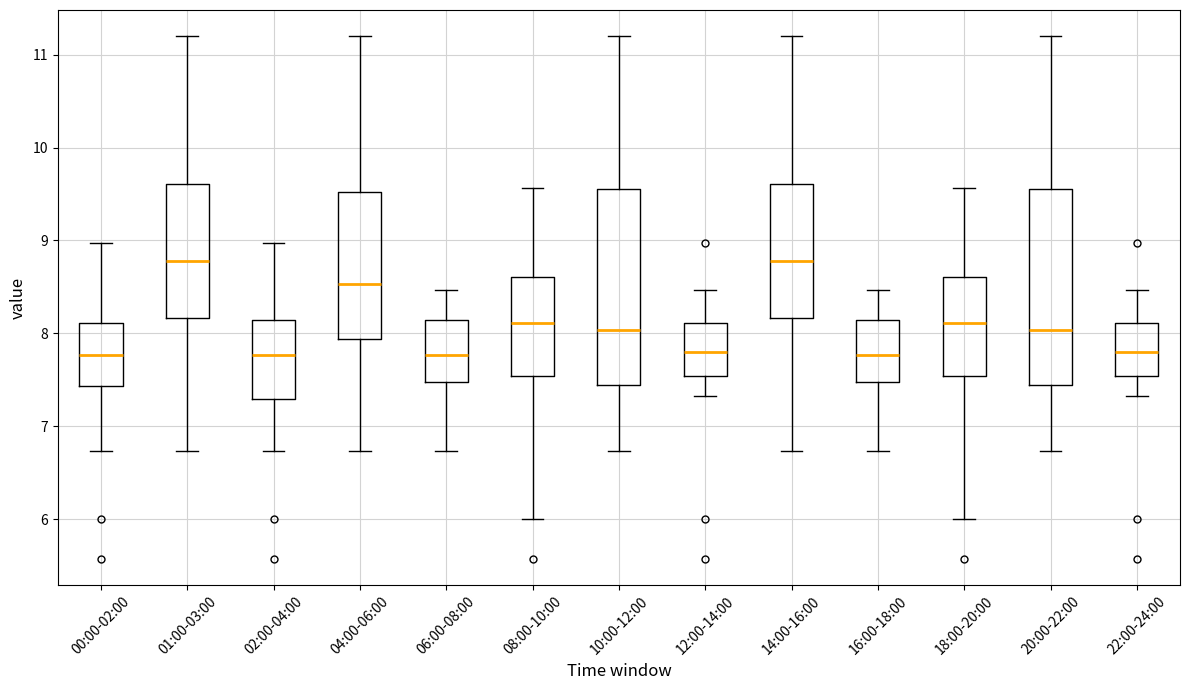

Reading left to right, transcribe this box plot: for each box, give where its median line is, the range the box spans, and where its two whiskers end, as read against the y-axis. The values are not printed on the chart, so give them approximately, as read against the axis.

00:00-02:00: median 7.8, box 7.4 to 8.1, whiskers 6.7 to 9.0
01:00-03:00: median 8.8, box 8.2 to 9.6, whiskers 6.7 to 11.2
02:00-04:00: median 7.8, box 7.3 to 8.1, whiskers 6.7 to 9.0
04:00-06:00: median 8.5, box 7.9 to 9.5, whiskers 6.7 to 11.2
06:00-08:00: median 7.8, box 7.5 to 8.1, whiskers 6.7 to 8.5
08:00-10:00: median 8.1, box 7.5 to 8.6, whiskers 6.0 to 9.6
10:00-12:00: median 8.0, box 7.4 to 9.6, whiskers 6.7 to 11.2
12:00-14:00: median 7.8, box 7.5 to 8.1, whiskers 7.3 to 8.5
14:00-16:00: median 8.8, box 8.2 to 9.6, whiskers 6.7 to 11.2
16:00-18:00: median 7.8, box 7.5 to 8.1, whiskers 6.7 to 8.5
18:00-20:00: median 8.1, box 7.5 to 8.6, whiskers 6.0 to 9.6
20:00-22:00: median 8.0, box 7.4 to 9.6, whiskers 6.7 to 11.2
22:00-24:00: median 7.8, box 7.5 to 8.1, whiskers 7.3 to 8.5